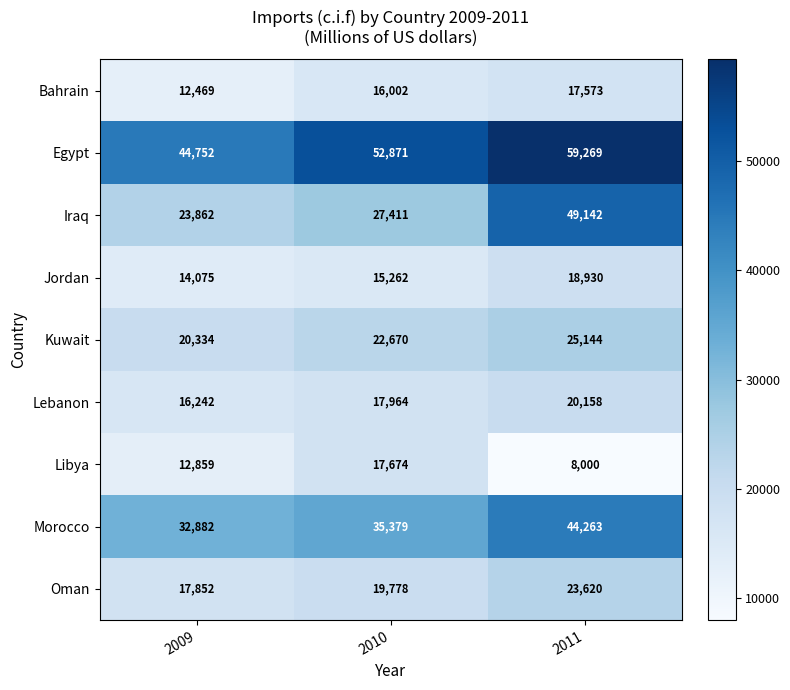

Rank the series by their maximum value, from highest to lowest.

Egypt, Iraq, Morocco, Kuwait, Oman, Lebanon, Jordan, Libya, Bahrain